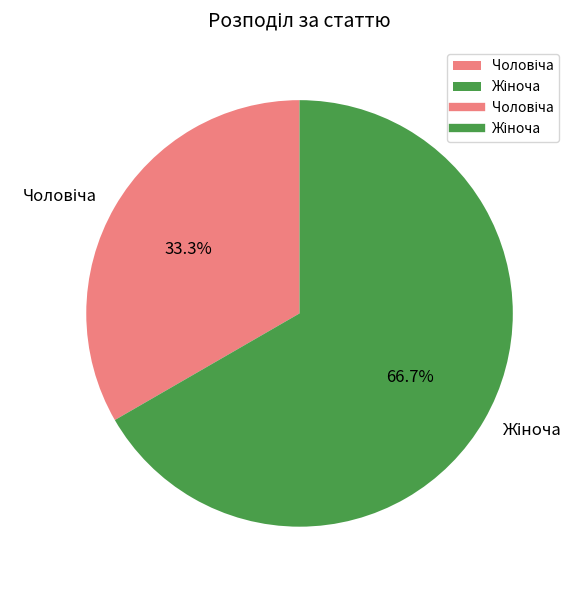

Is there a majority slice in this chart?

Yes